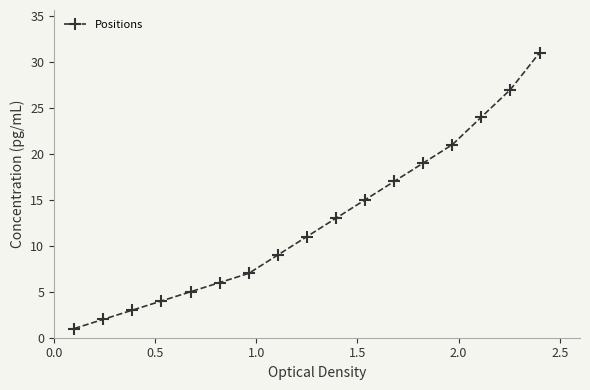

What is the difference between the second highest and minimum values?

26